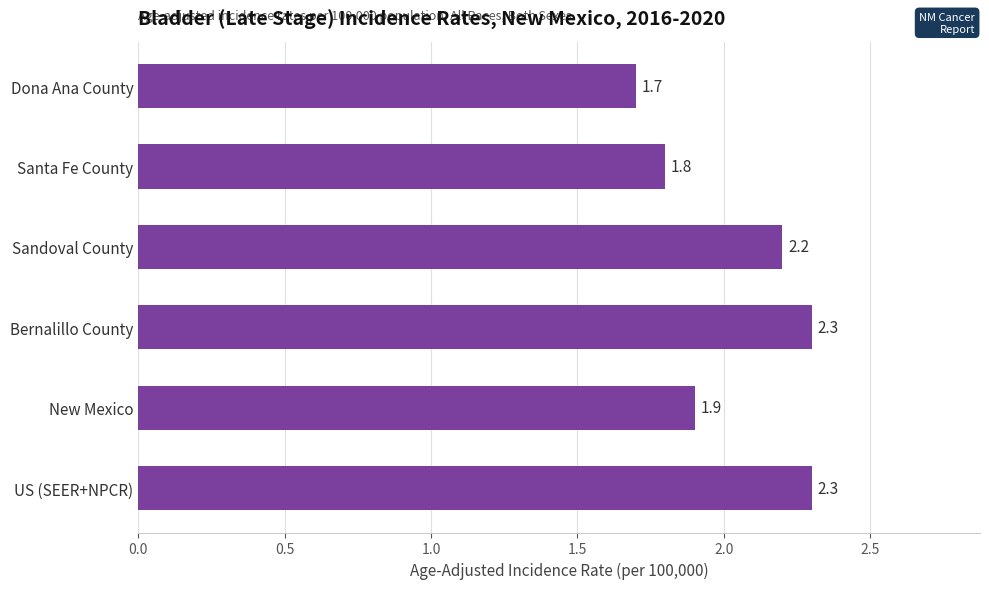

How many data points are less than 2?

3